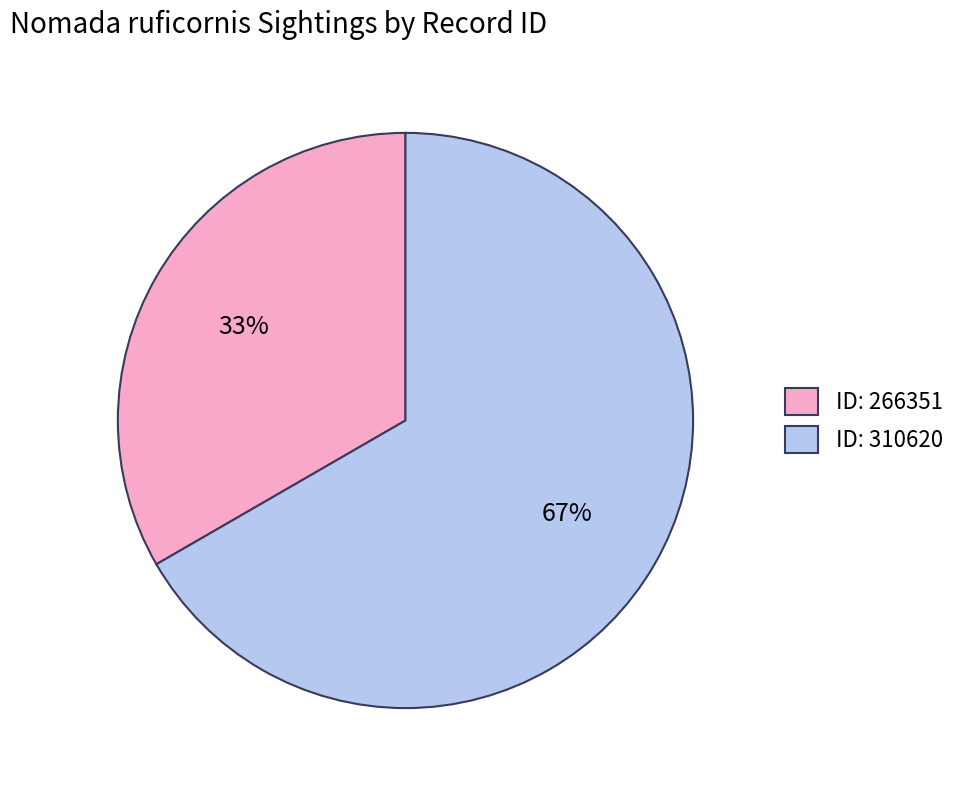

Rank the categories by value from highest to lowest.

ID: 310620, ID: 266351